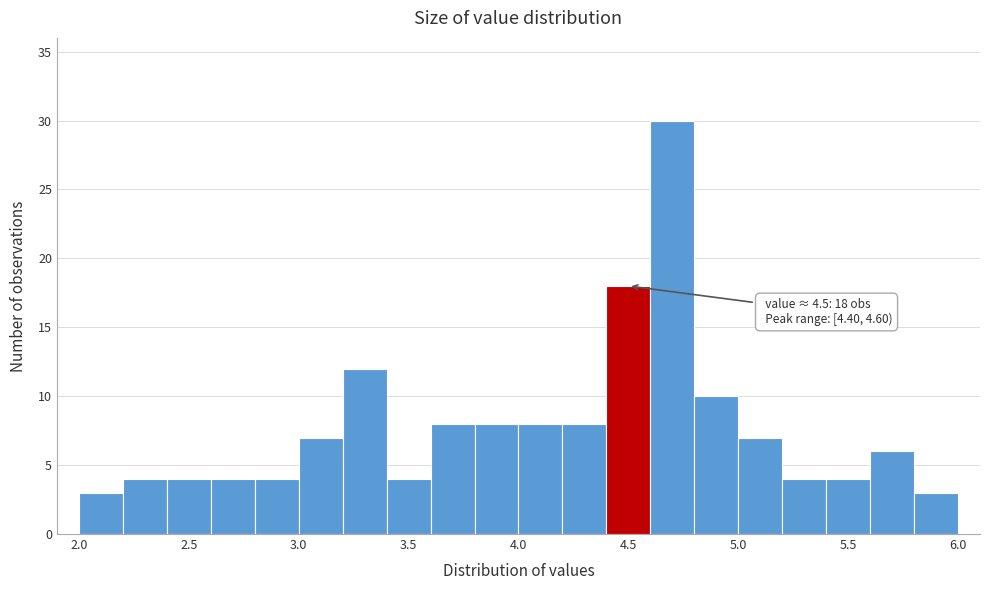

Over which range of the x-axis is the bar tallest?

4.6 to 4.8